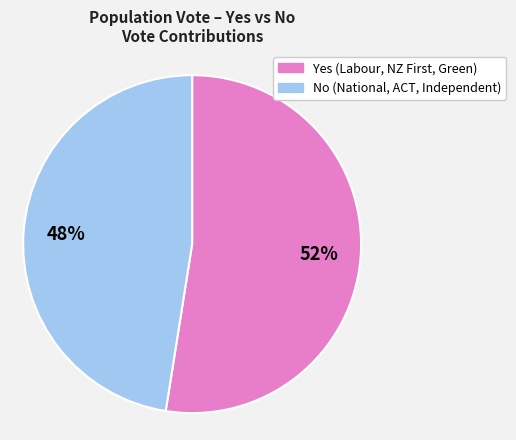

Is there any slice that represents more than half of the pie?

Yes